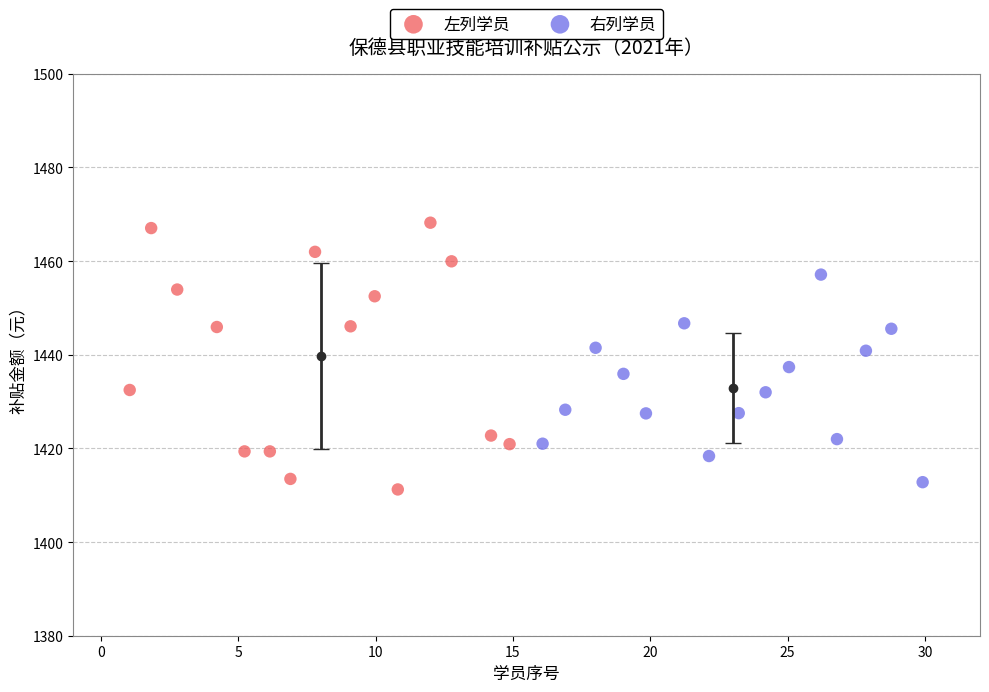

Which series contains the highest Y value?

左列学员